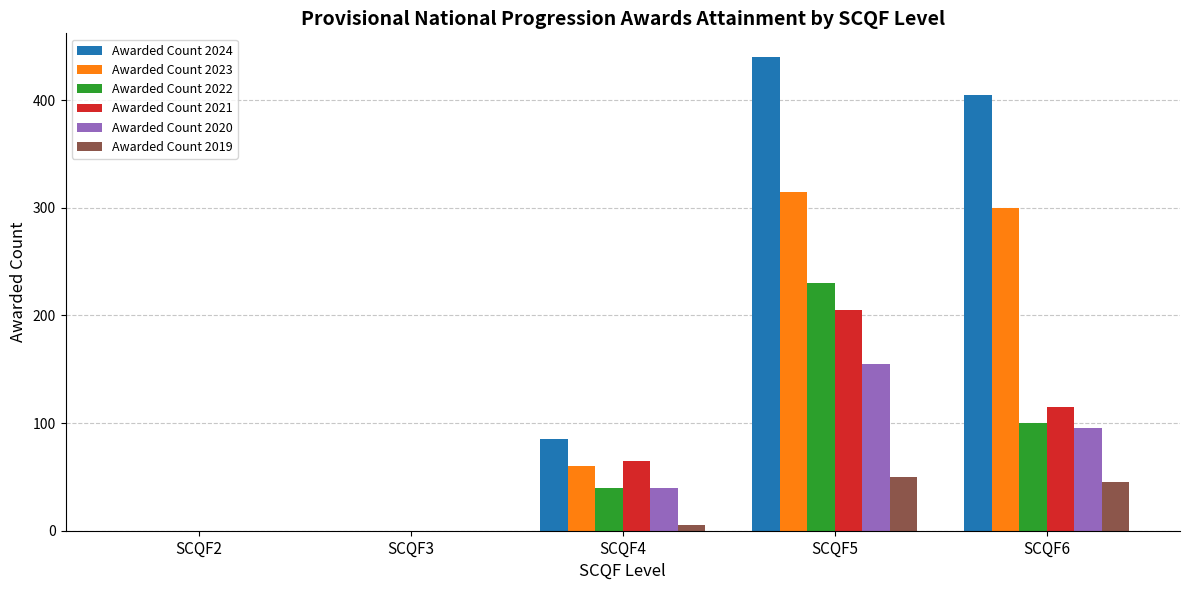

Is it true that Awarded Count 2023 equals 22 at SCQF4?

False